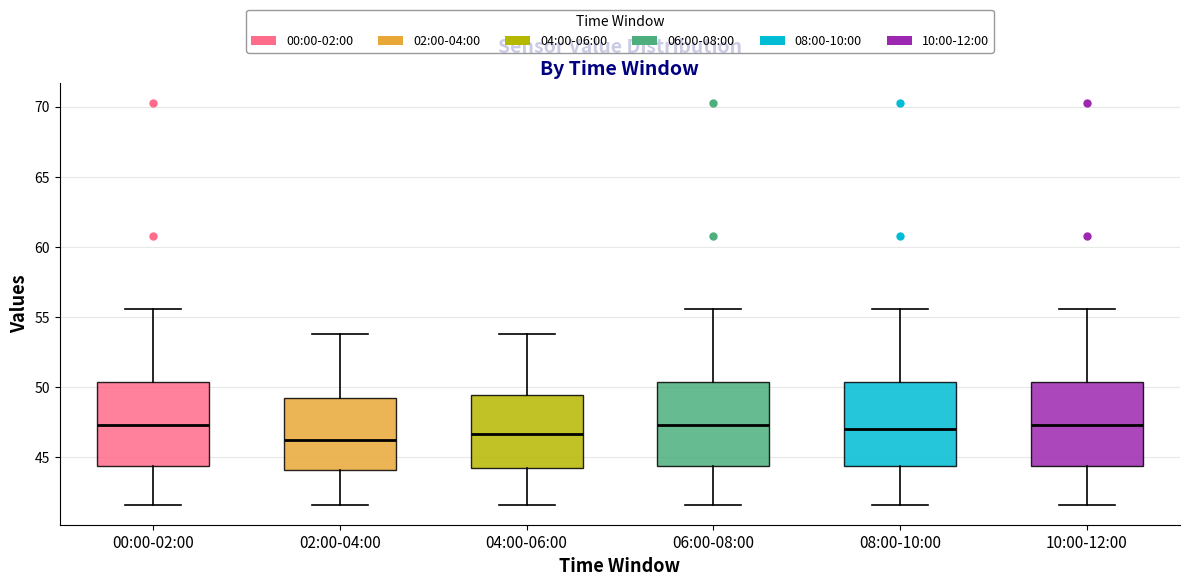

Reading left to right, read every box against the y-axis: the position of its median line, the range the box covers, and the ends of its whiskers. The values are not printed on the chart, so give them approximately, as read against the axis.

00:00-02:00: median 47.5, box 44.5 to 50.5, whiskers 41.5 to 55.5
02:00-04:00: median 46.0, box 44.0 to 49.0, whiskers 41.5 to 54.0
04:00-06:00: median 46.5, box 44.0 to 49.5, whiskers 41.5 to 54.0
06:00-08:00: median 47.5, box 44.5 to 50.5, whiskers 41.5 to 55.5
08:00-10:00: median 47.0, box 44.5 to 50.5, whiskers 41.5 to 55.5
10:00-12:00: median 47.5, box 44.5 to 50.5, whiskers 41.5 to 55.5